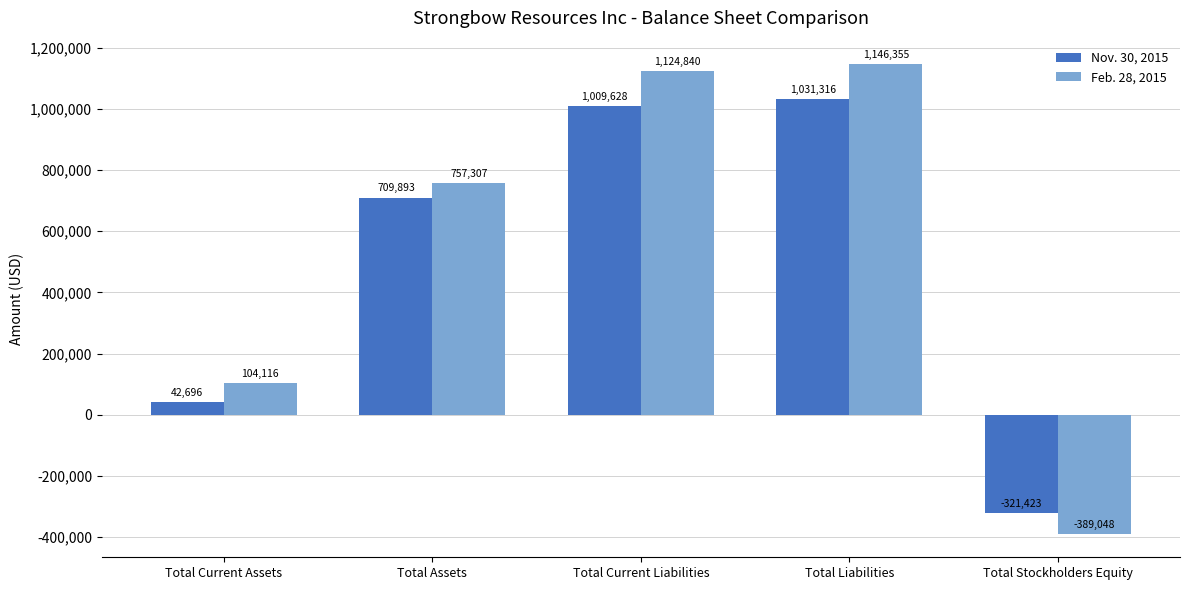

At Total Current Assets, list the series in order from largest to smallest.

Feb. 28, 2015, Nov. 30, 2015